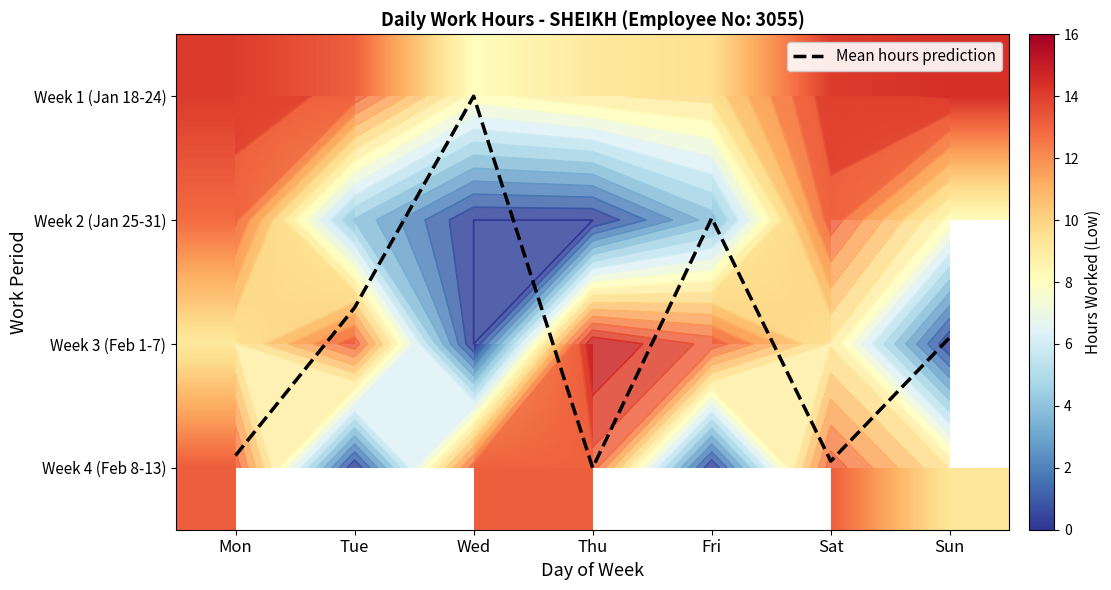

The Mean hours prediction series shows 0.8 at Tue. True or false?

False